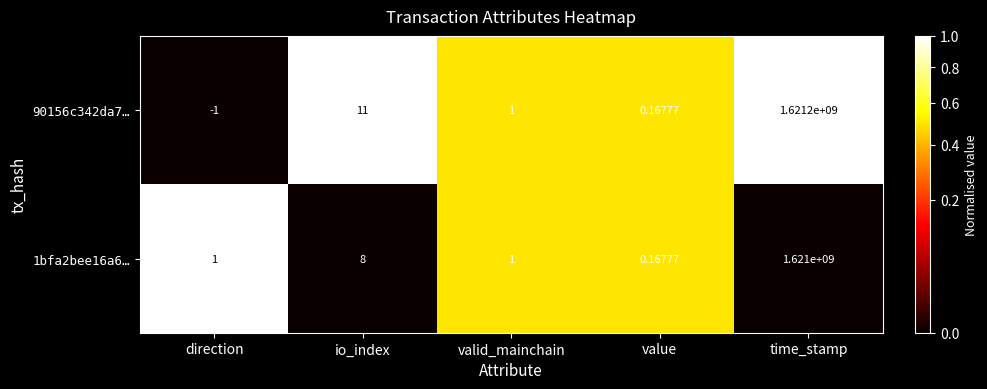

At which label does 90156c342da7… reach its minimum?

direction